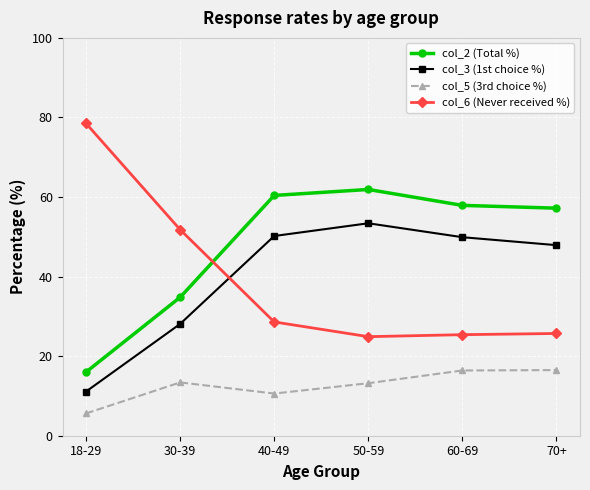

What is the minimum value shown in the chart?

5.6